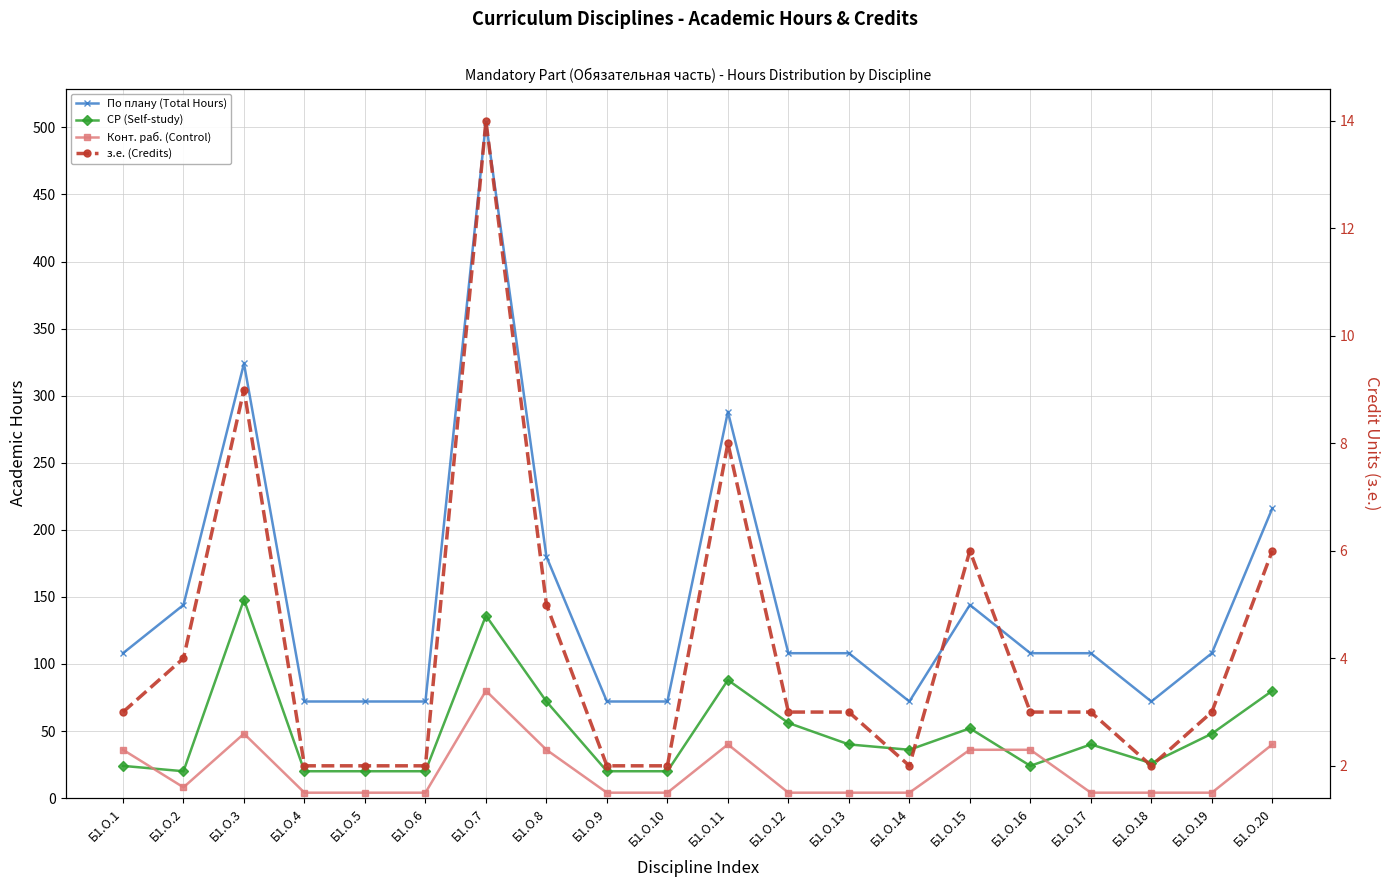

What is the value of the з.е. (Credits) point at the 5th from the left?

2